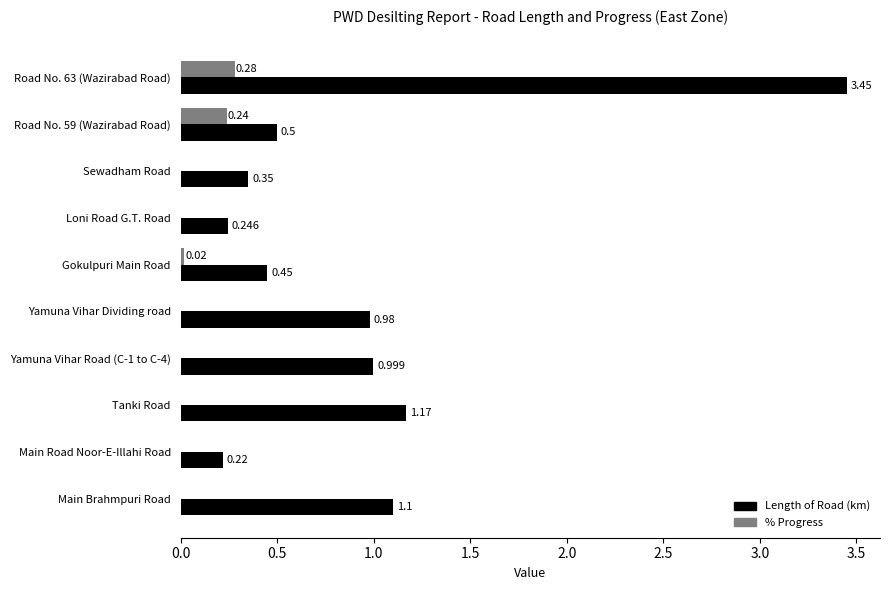

Is the value of % Progress at Gokulpuri Main Road greater than the value of Length of Road (km) at Main Brahmpuri Road?

No